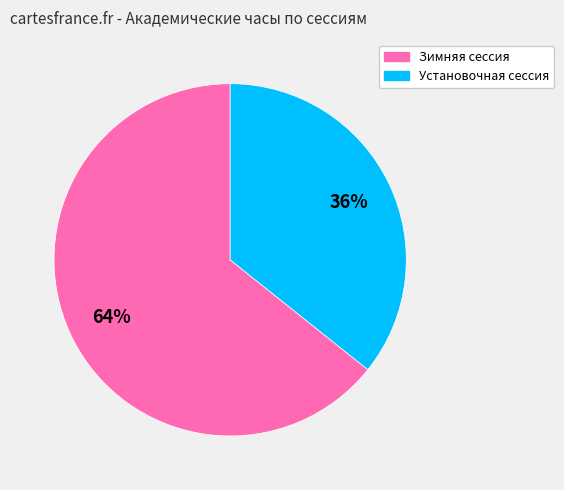

Do Зимняя сессия and Установочная сессия together represent more than half of the pie?

Yes